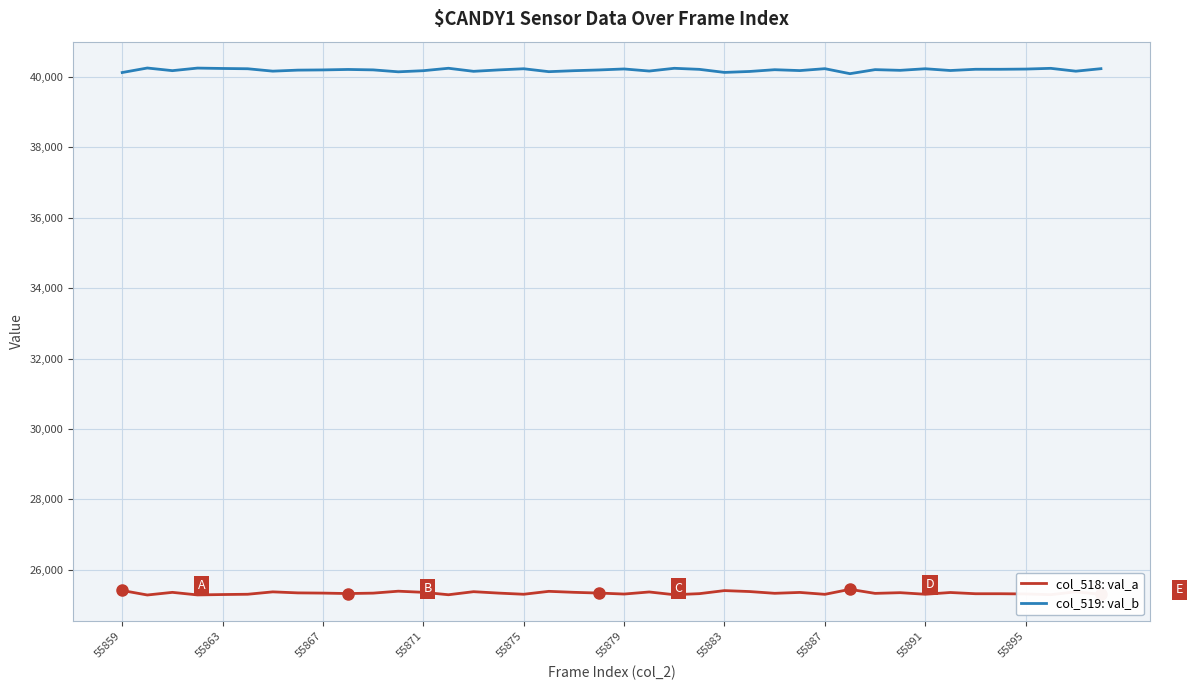

True or false: col_518: val_a and col_519: val_b intersect in this chart.

False